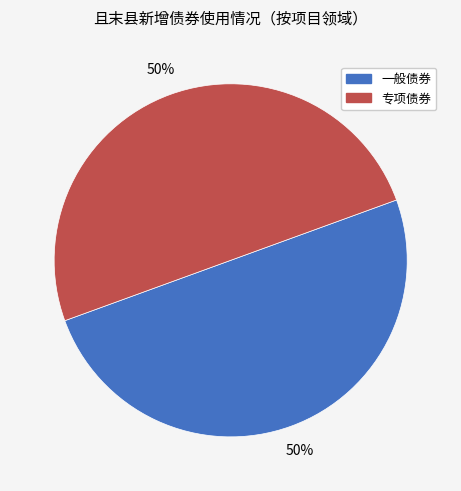

To the nearest percent, what is the average slice percentage?

50%